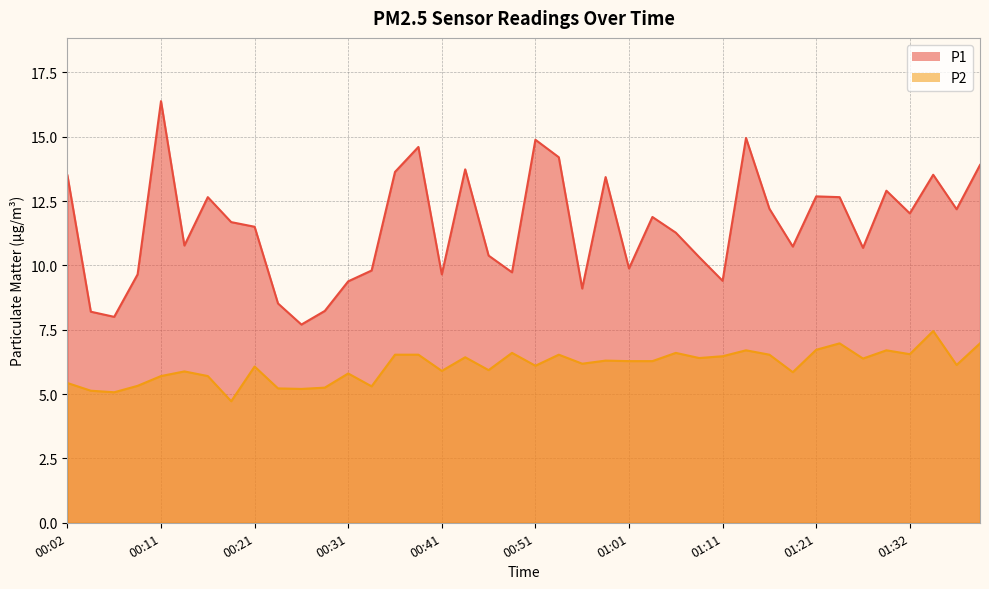

Which series has the largest total across all categories?

P1